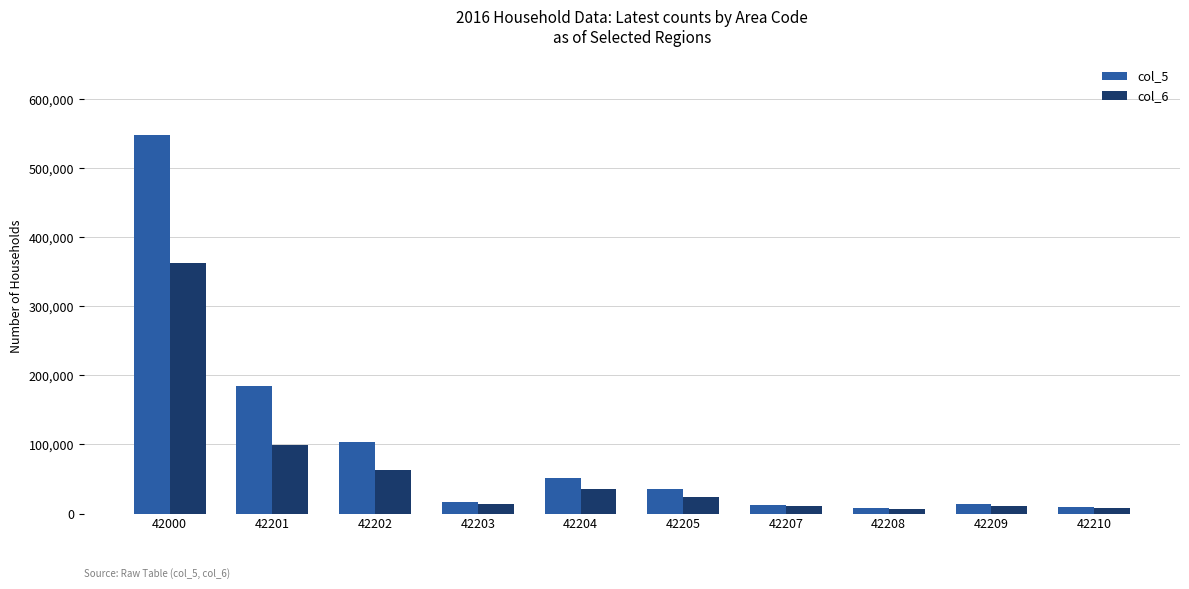

What is the difference between the maximum and minimum values in the col_5 series?

539795